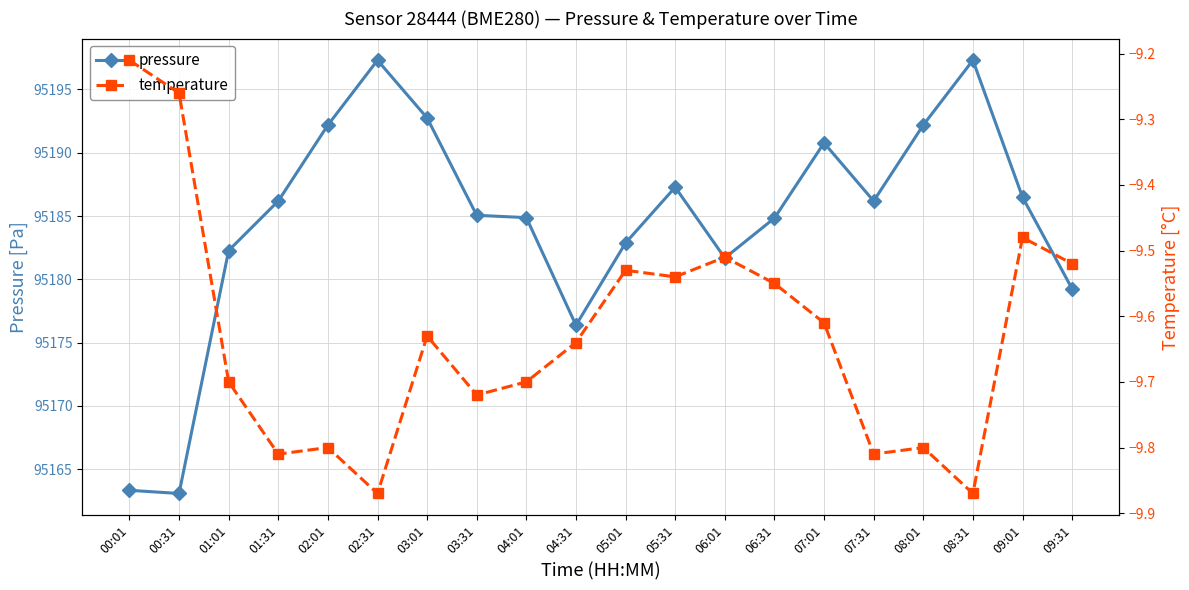

What value does the pressure series have at 05:31?

95187.3